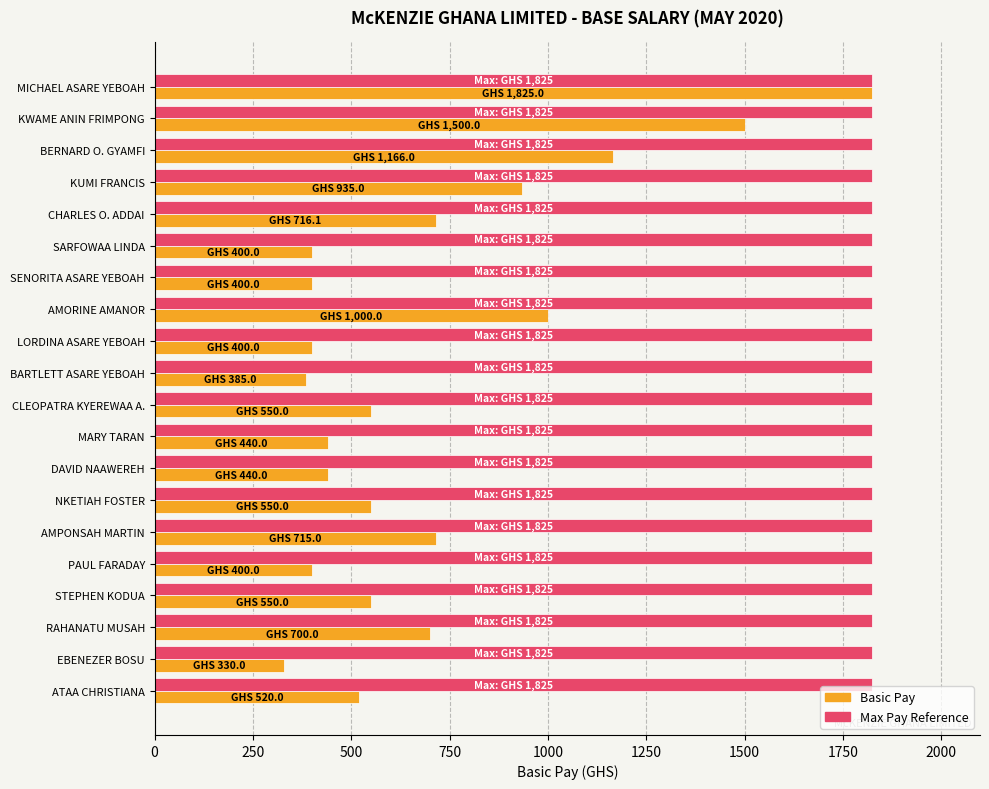

Which series has the largest total across all categories?

Max Pay Reference